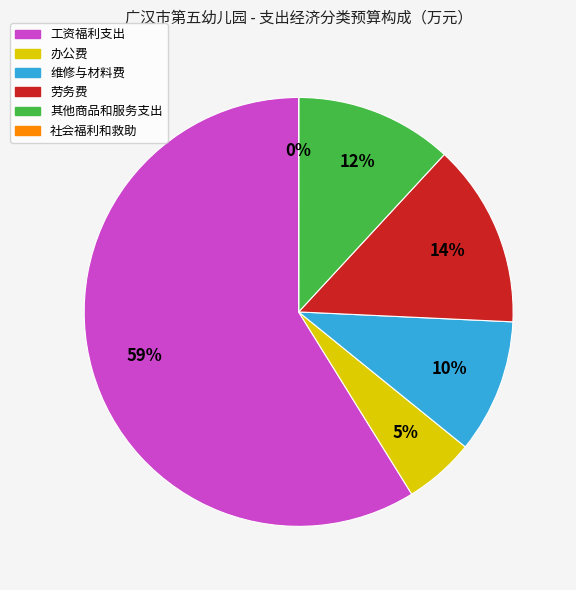

Do 劳务费 and 维修与材料费 together represent more than half of the pie?

No